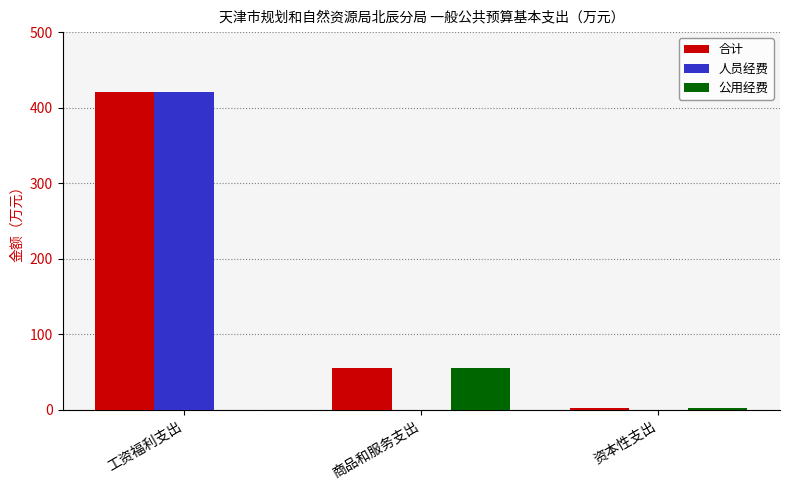

What is the total value across all series at 工资福利支出?

842.2